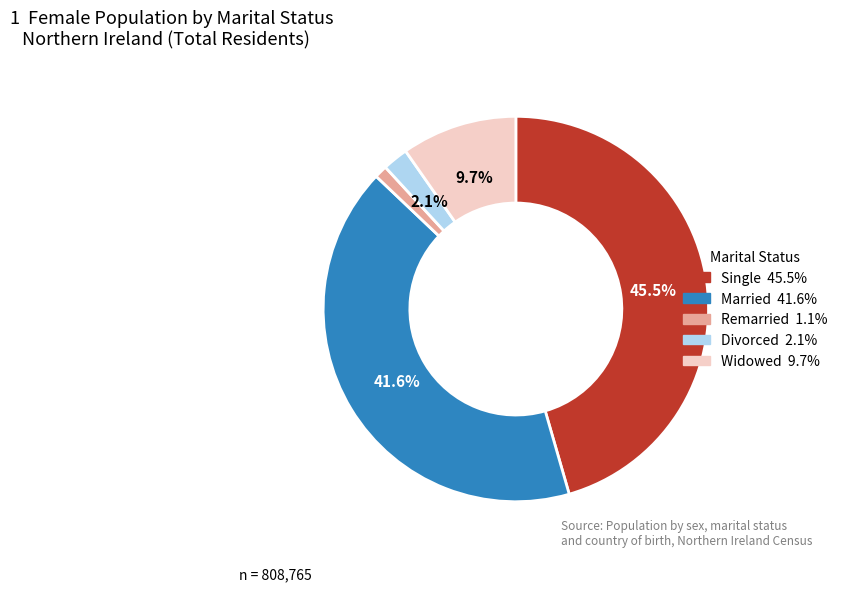

Does any single category account for the majority?

No